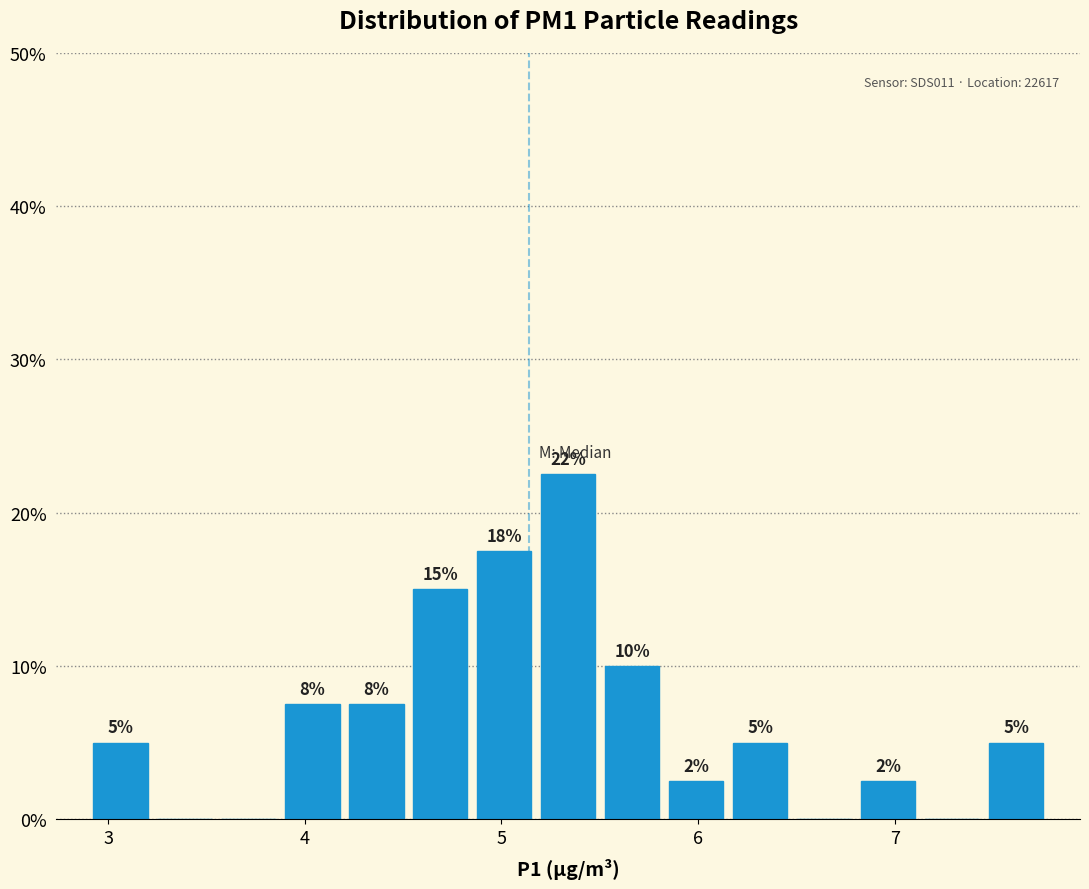

Read against the x-axis, roughly where is the centre of the tallest bar?

5.3